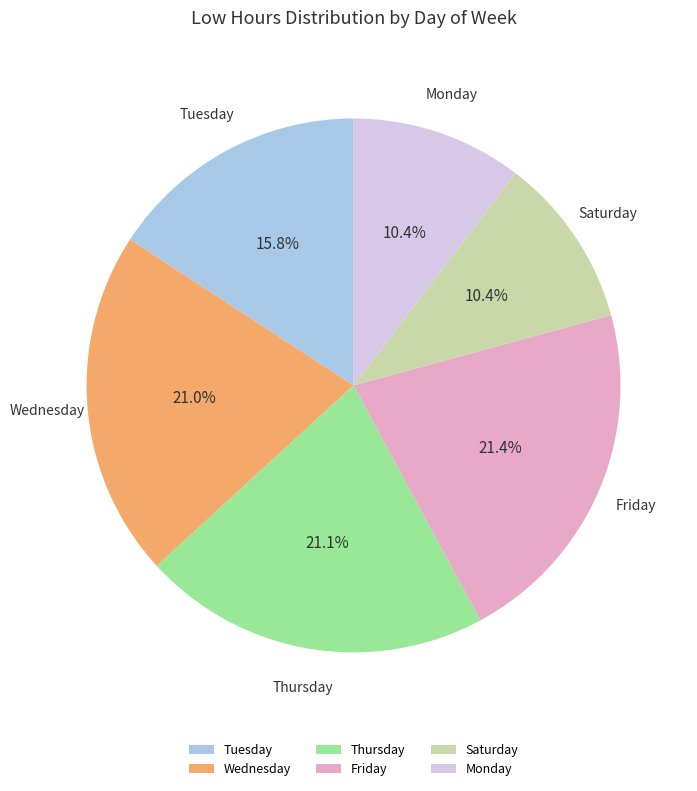

To the nearest percent, what is the average slice percentage?

17%